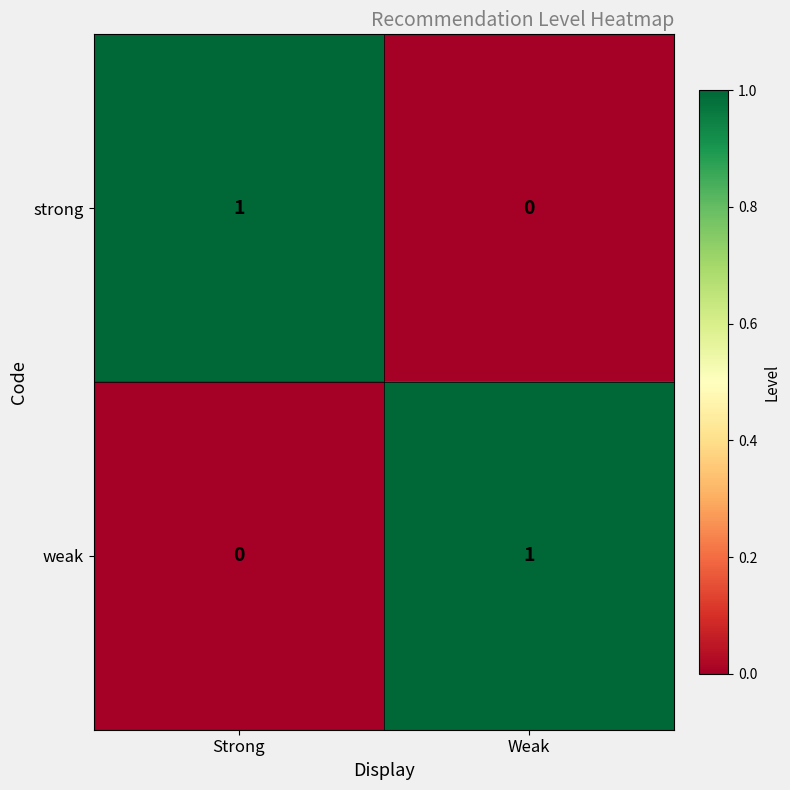

List the labels in order of strong value, smallest first.

Weak, Strong